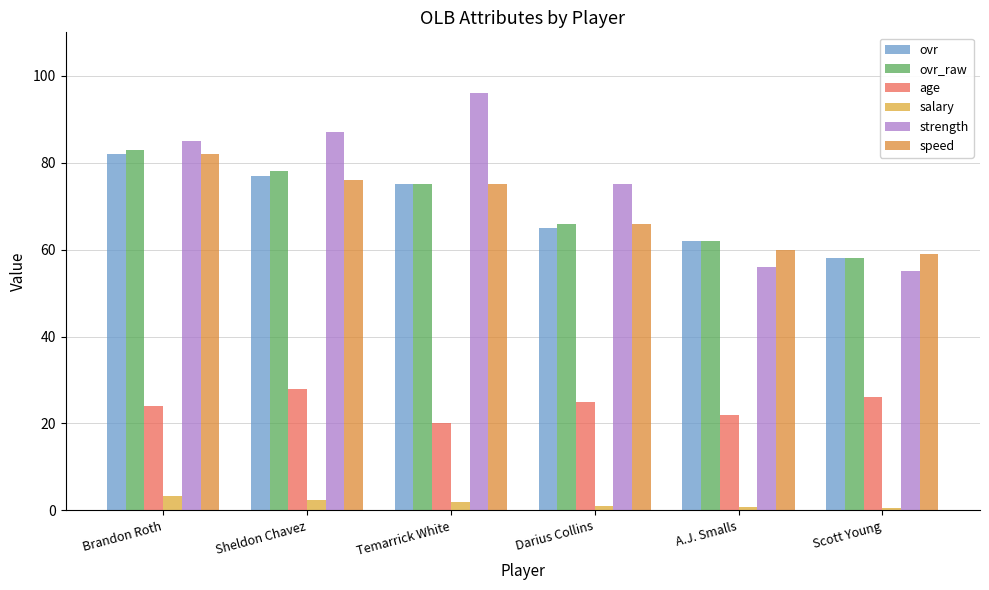

What is the approximate value of ovr_raw at A.J. Smalls?

62.0